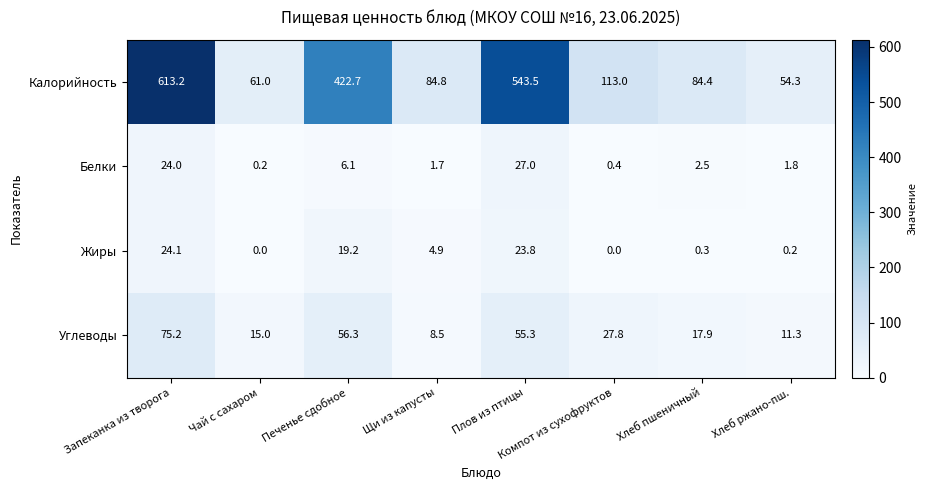

What is the spread (max minus min) of values at Запеканка из творога?

589.2